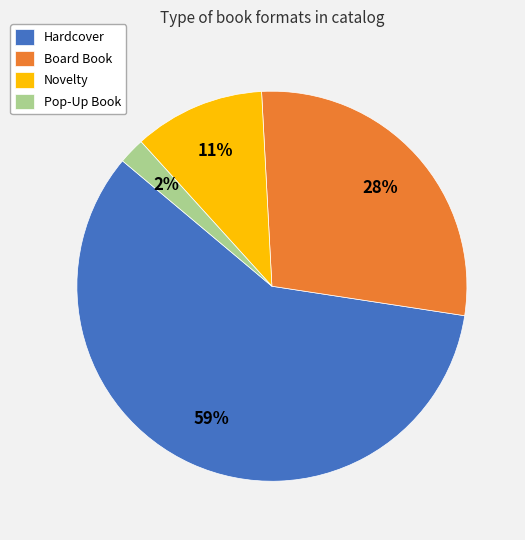

What percentage is the Novelty slice, to the nearest percent?

11%